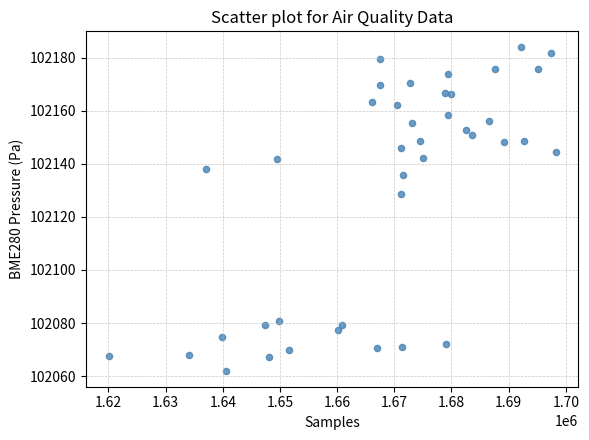

What is the range of X values (max minus min)?

78171.0